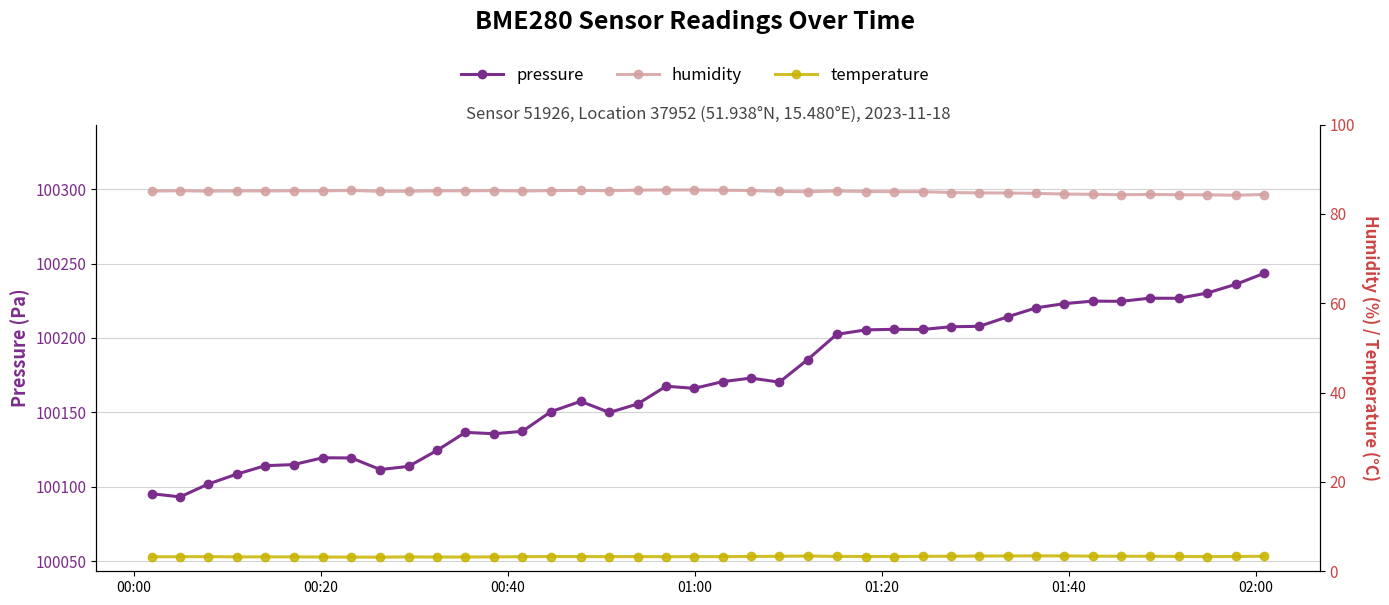

Which series has the widest spread of values?

pressure